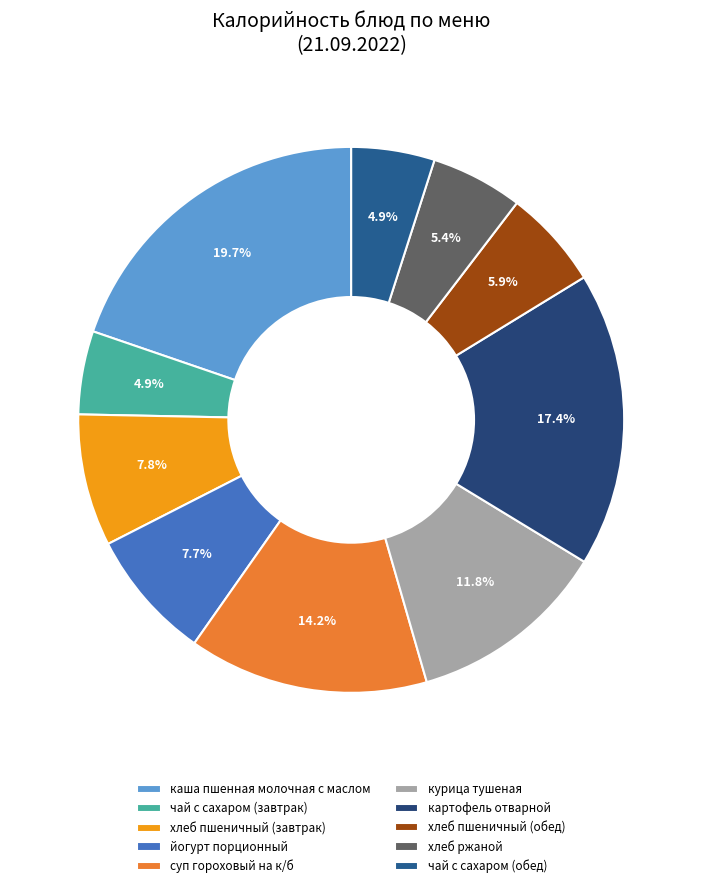

The картофель отварной slice represents 10% of the pie. True or false?

False